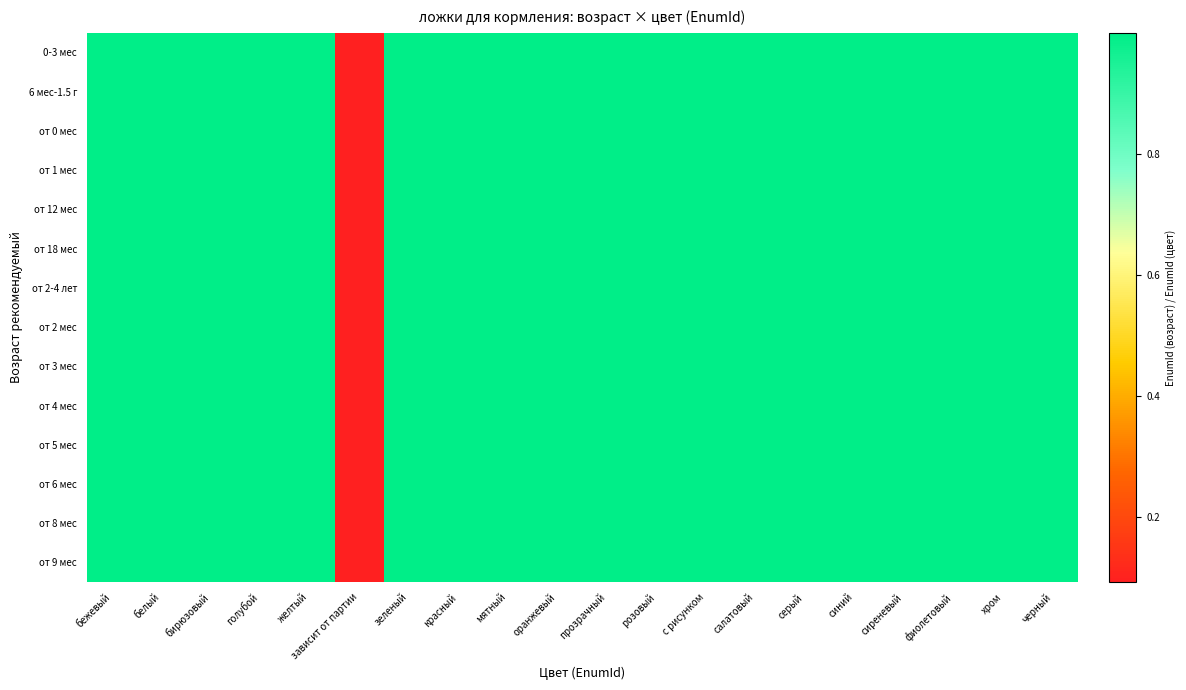

Which has a higher value, оранжевый or белый?

белый